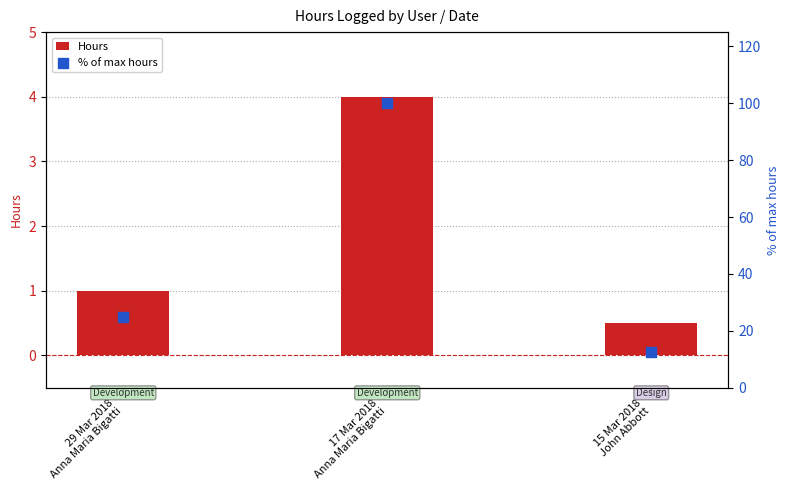

At which category is the sum across all series the highest?

17 Mar 2018
Anna Maria Bigatti